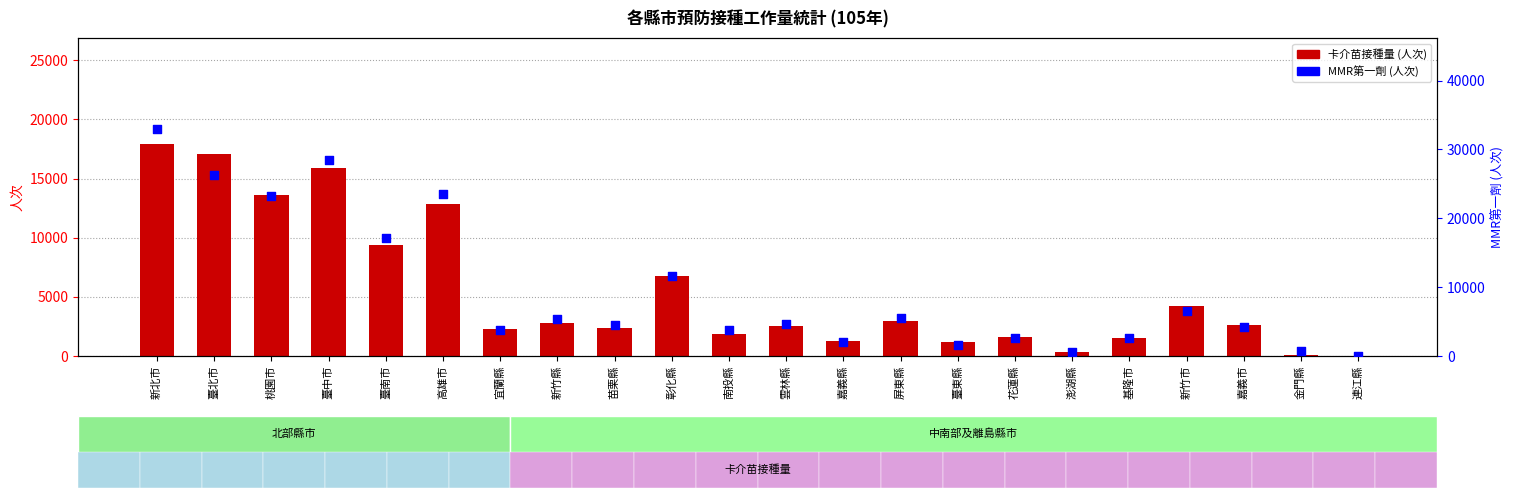

What is the total value across all series at 金門縣?

771